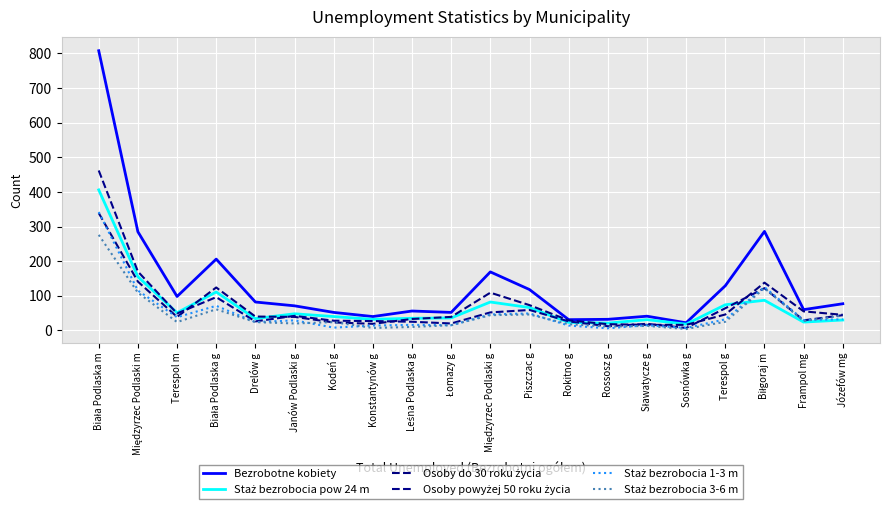

Which series has the widest spread of values?

Bezrobotne kobiety